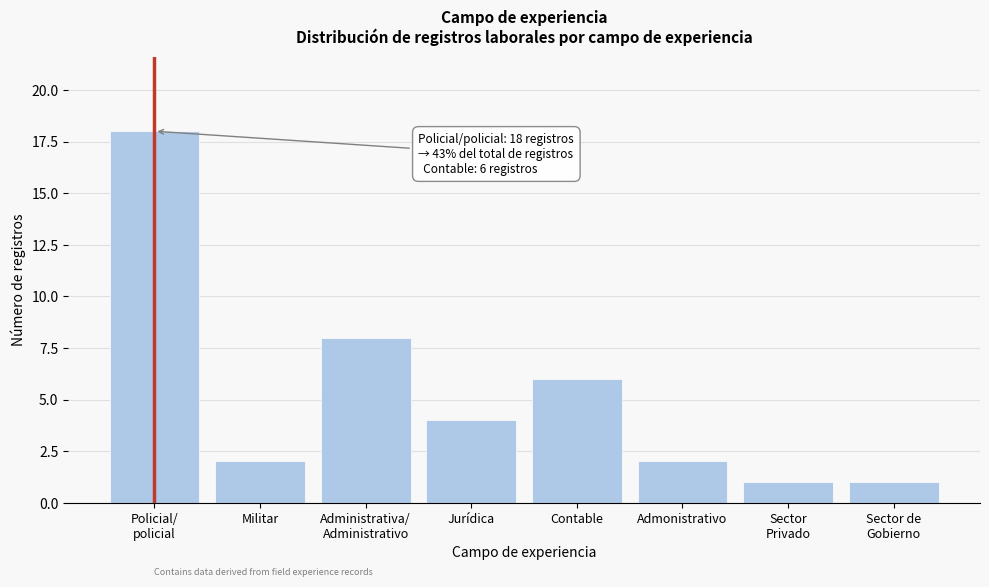

Reading right to left, extract all data points from this chart.

1	1	2	6	4	8	2	18